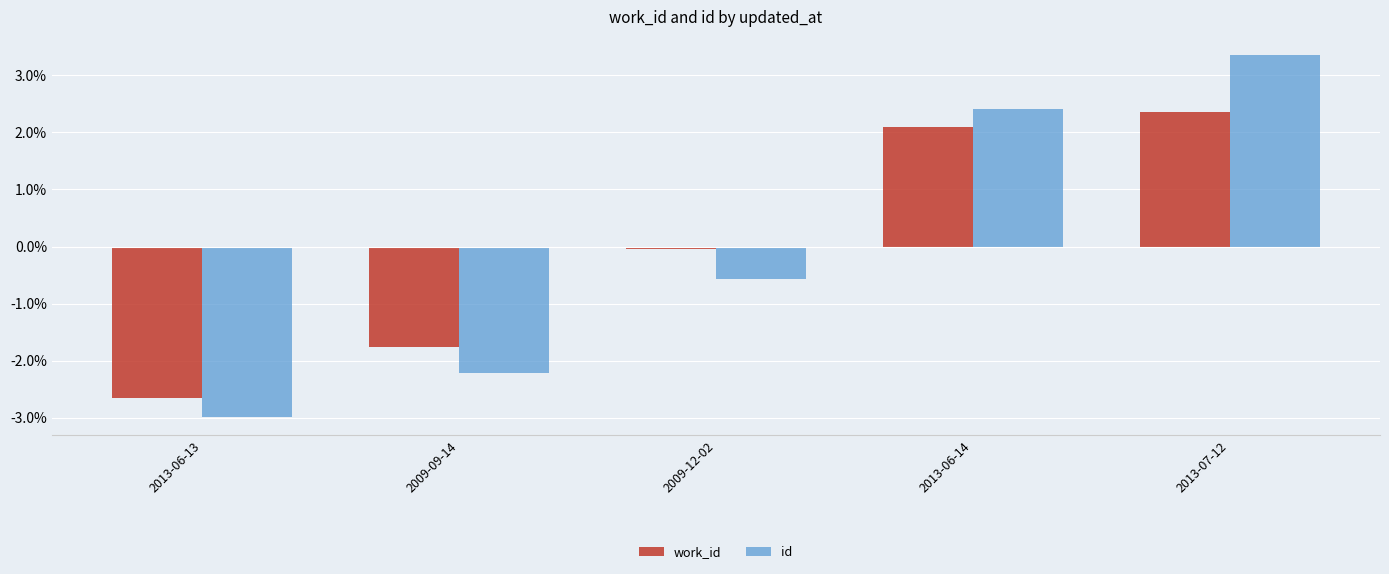

Is it true that work_id equals 1.1 at 2013-06-14?

False